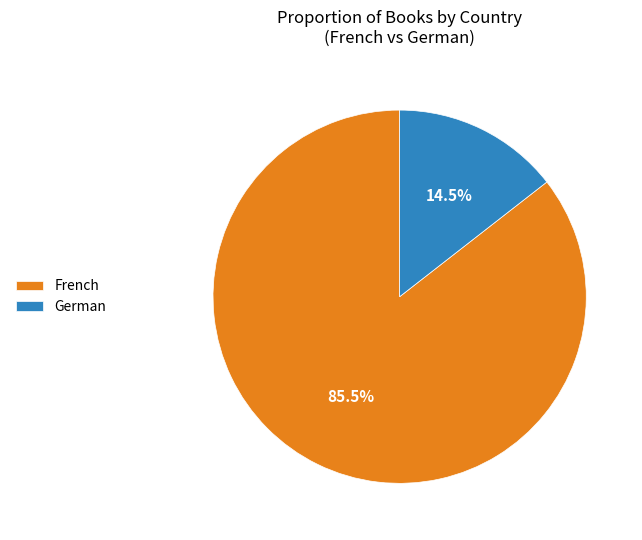

Rank the categories by value from lowest to highest.

German, French